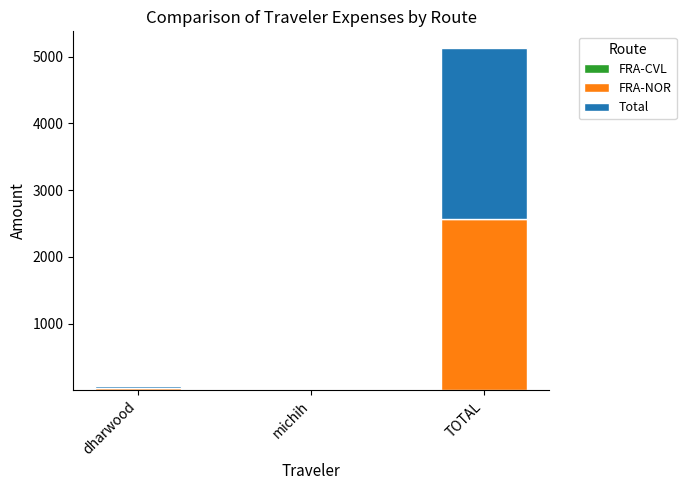

What is the average value of the FRA-NOR series?

866.0